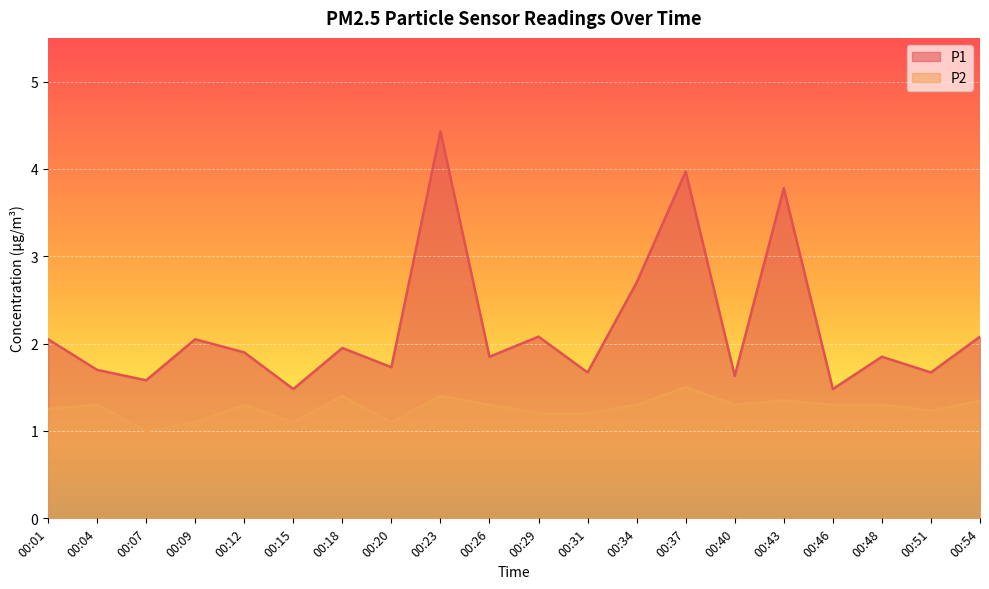

What is the maximum value shown in the chart?

4.4